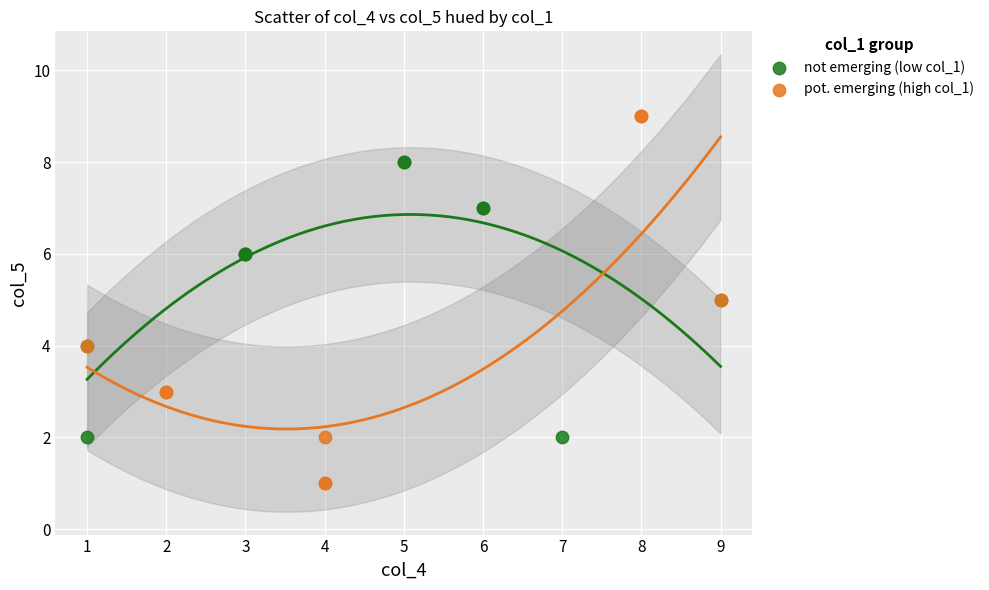

What are all the series names shown in the legend?

not emerging (low col_1), pot. emerging (high col_1)